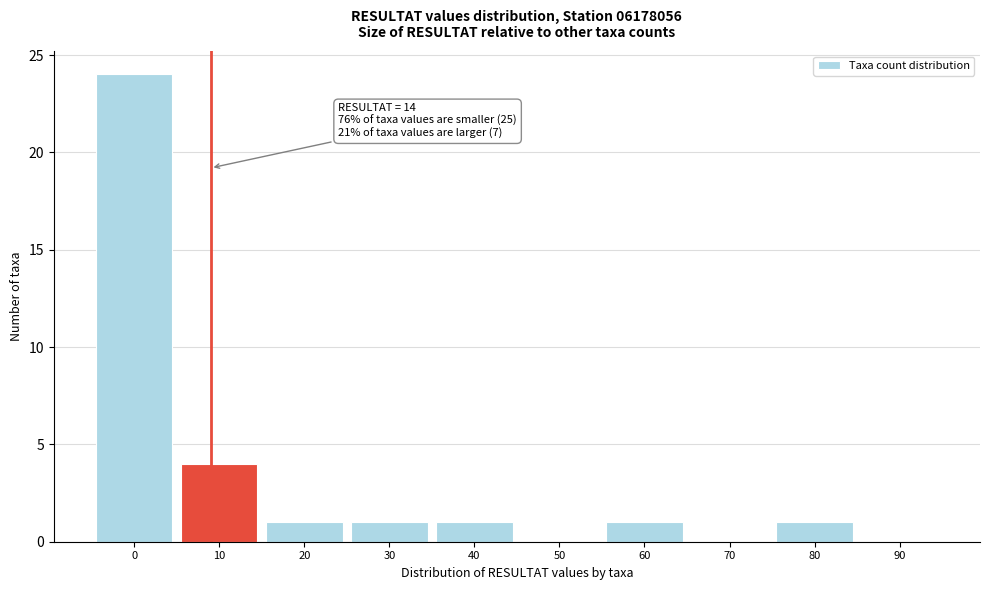

Reading left to right, extract all data points from this chart.

0=24	10=4	20=1	30=1	40=1	50=0	60=1	70=0	80=1	90=0